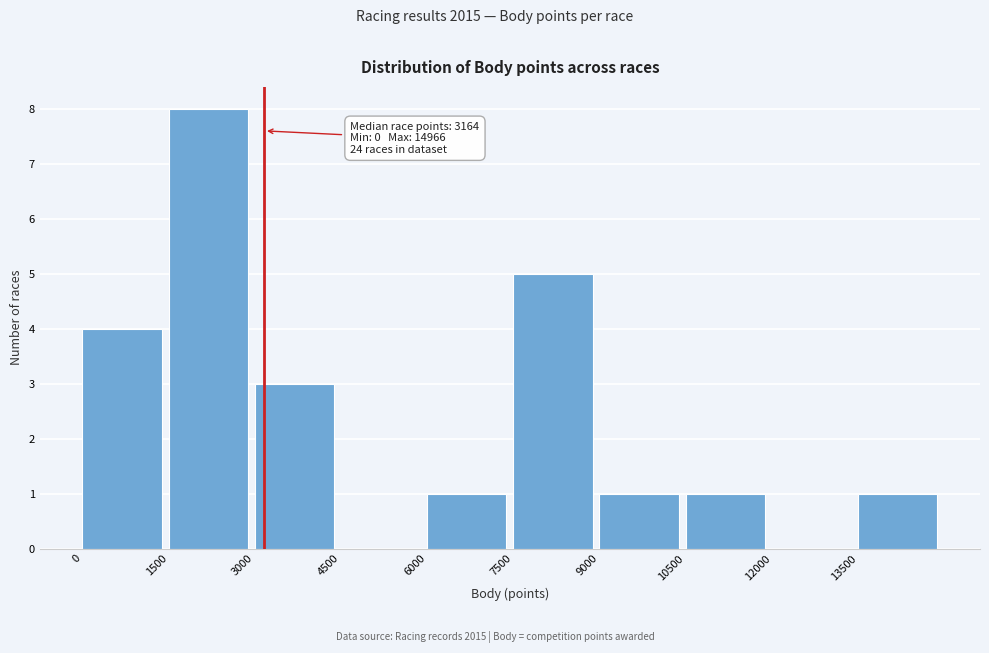

Over which range of the x-axis is the bar tallest?

1500 to 3000